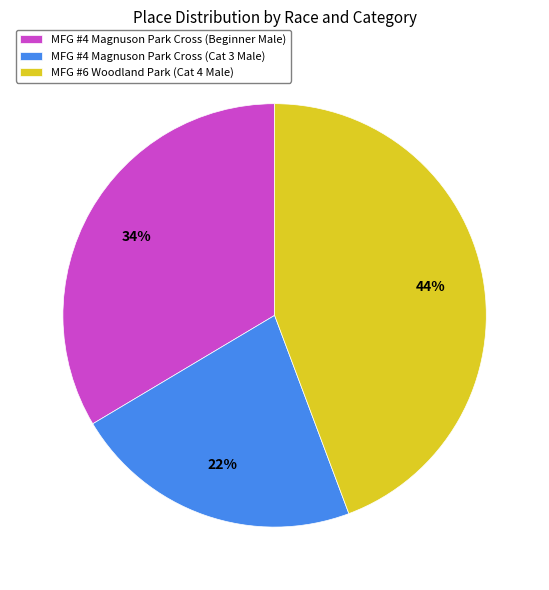

What is the largest slice in the pie chart?

MFG #6 Woodland Park (Cat 4 Male)